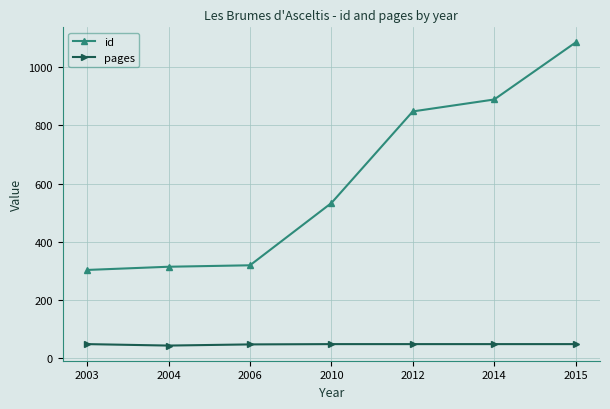

What is the approximate value of id at 2012?

848